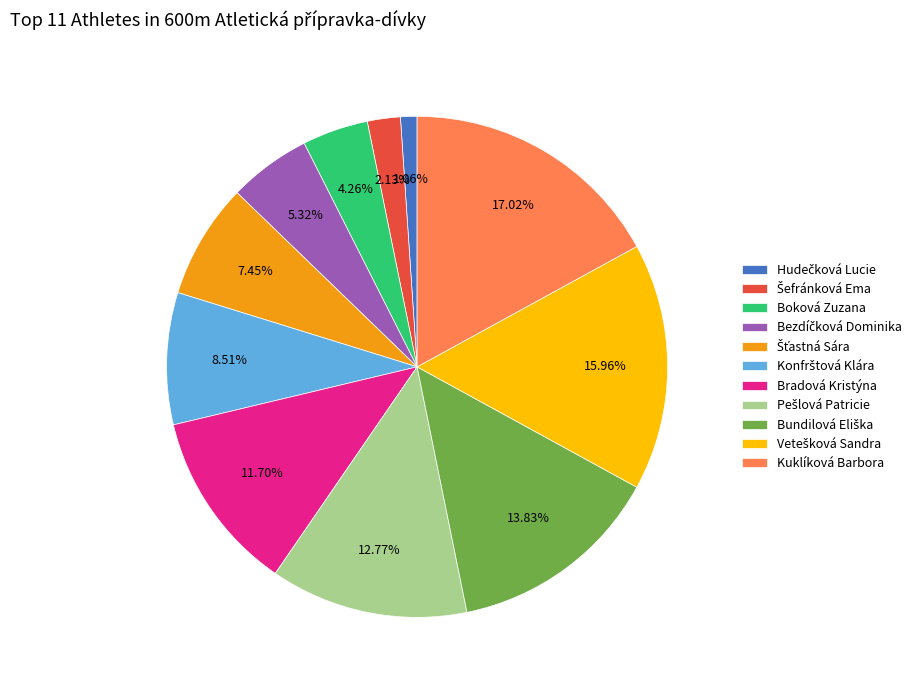

What is the largest slice in the pie chart?

Kuklíková Barbora